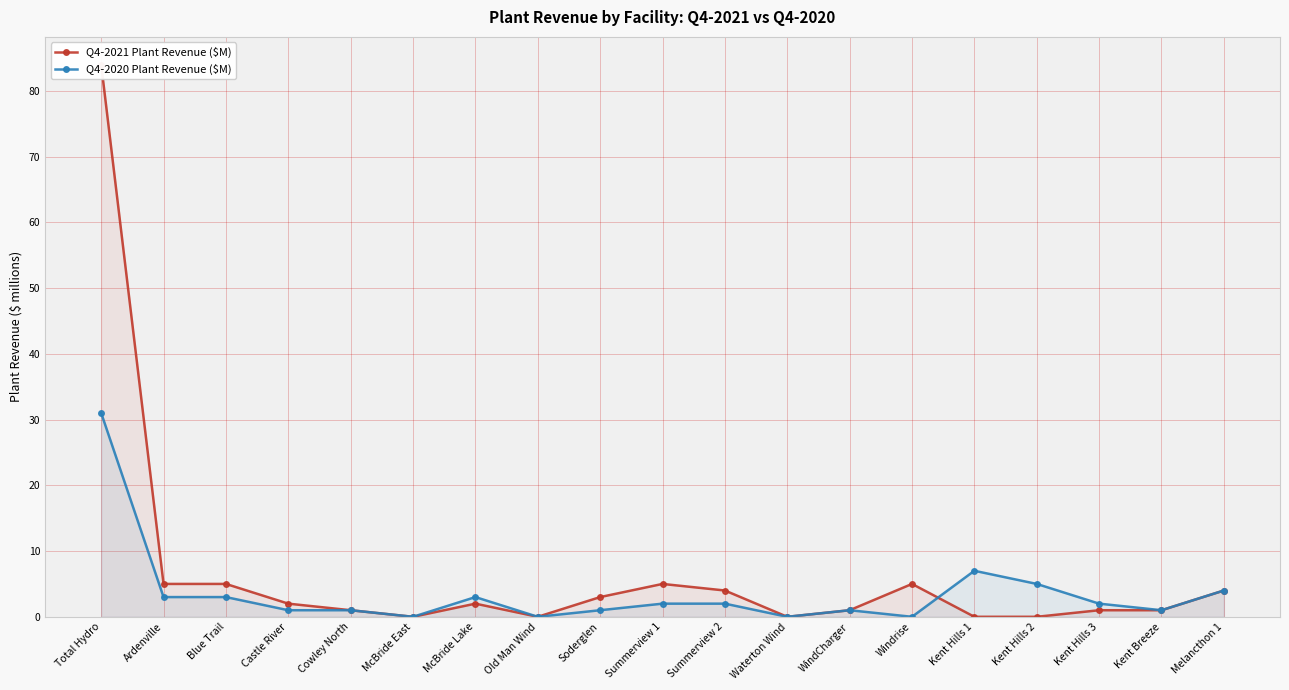

What are all the series names shown in the legend?

Q4-2021 Plant Revenue ($M), Q4-2020 Plant Revenue ($M)